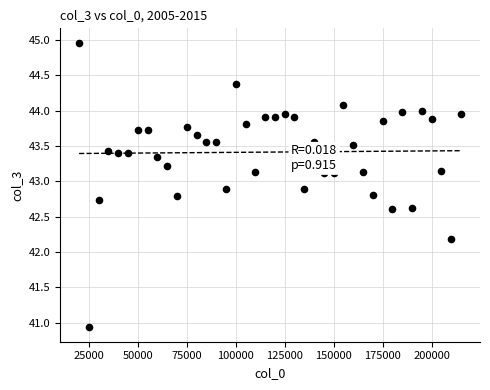

What Y value in the scatter plot is closest to 42?

42.2